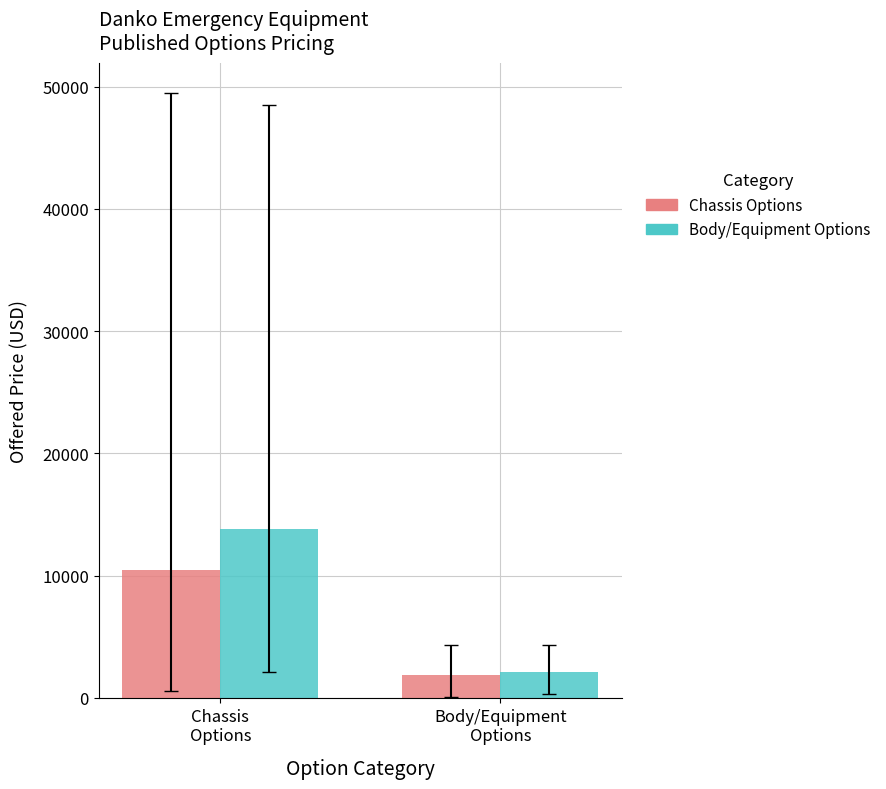

How many categories are shown in the chart?

2